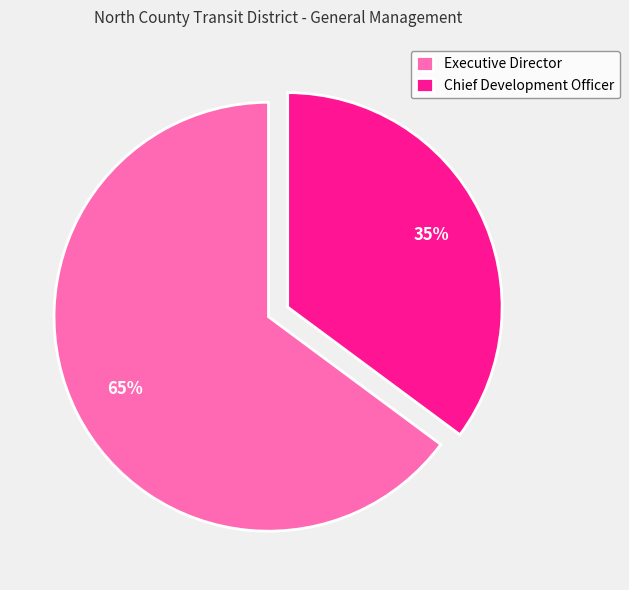

Is there any slice that represents more than half of the pie?

Yes